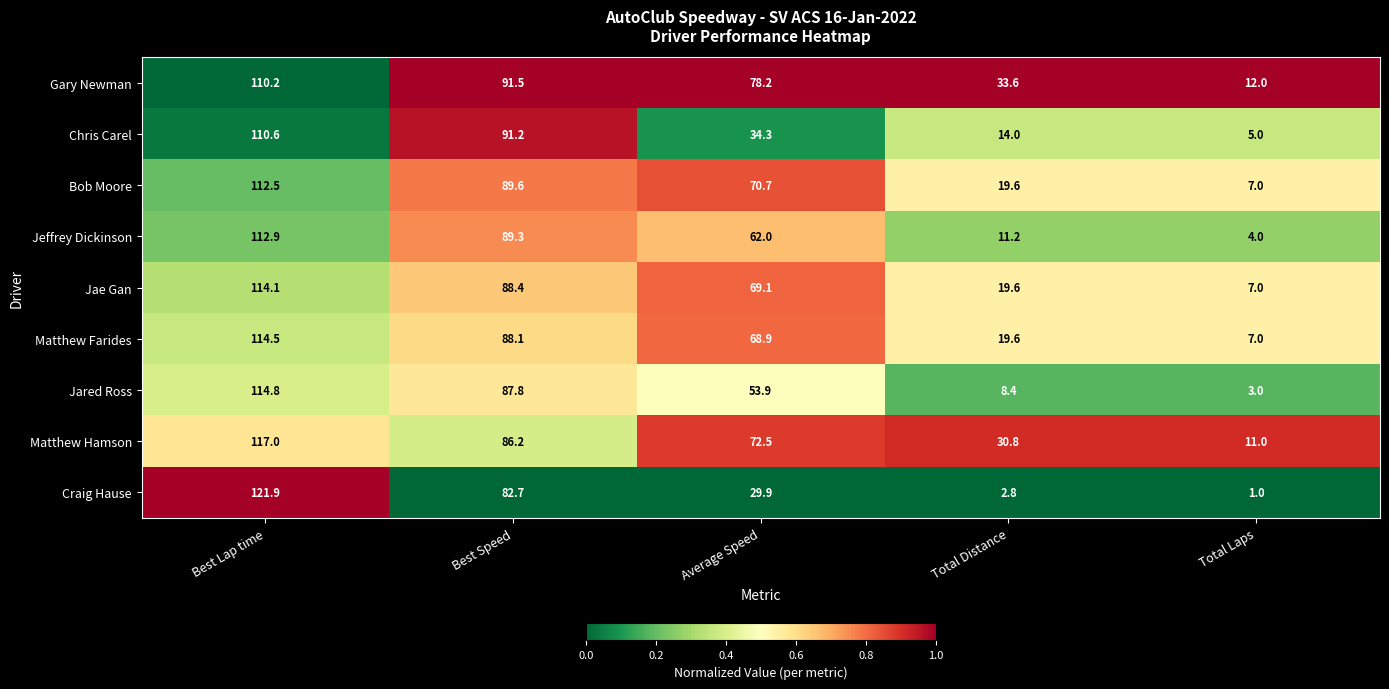

At which category is the sum across all series the highest?

Best Lap time